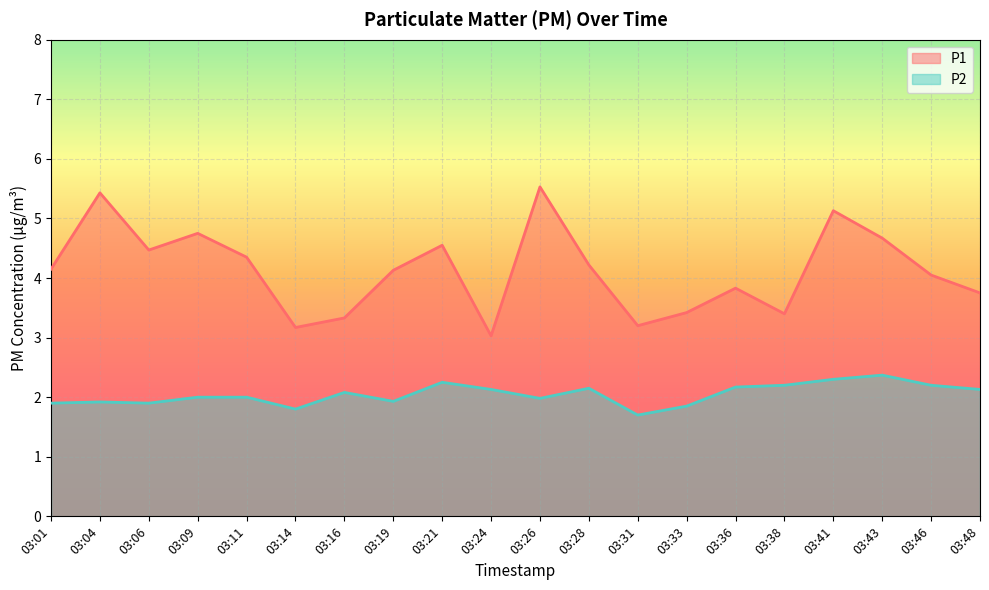

List the series in order of their overall mean, lowest first.

P2, P1